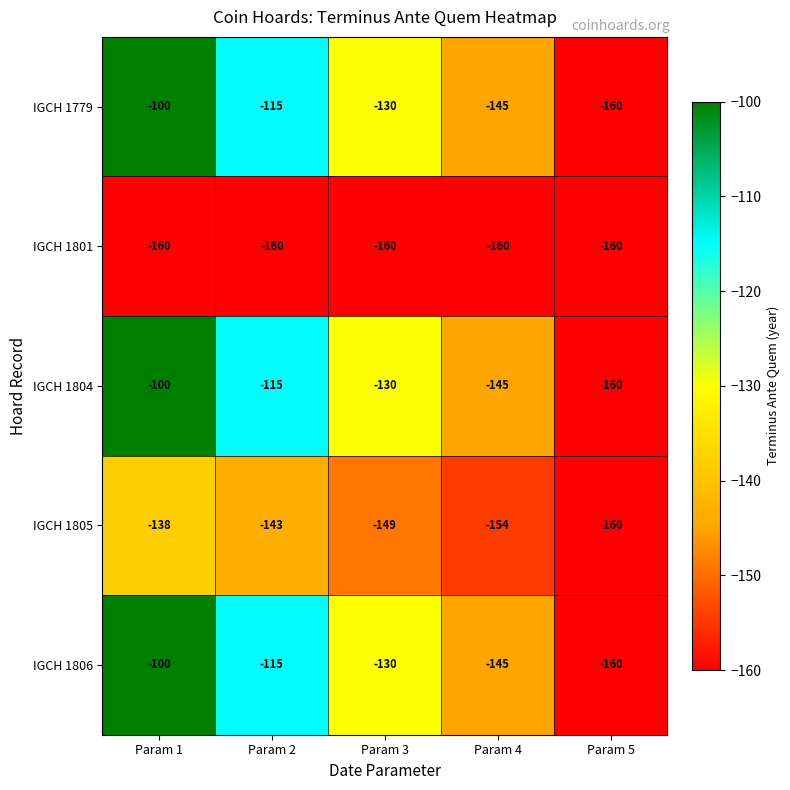

Rank the categories by IGCH 1805 value from highest to lowest.

Param 1, Param 2, Param 3, Param 4, Param 5